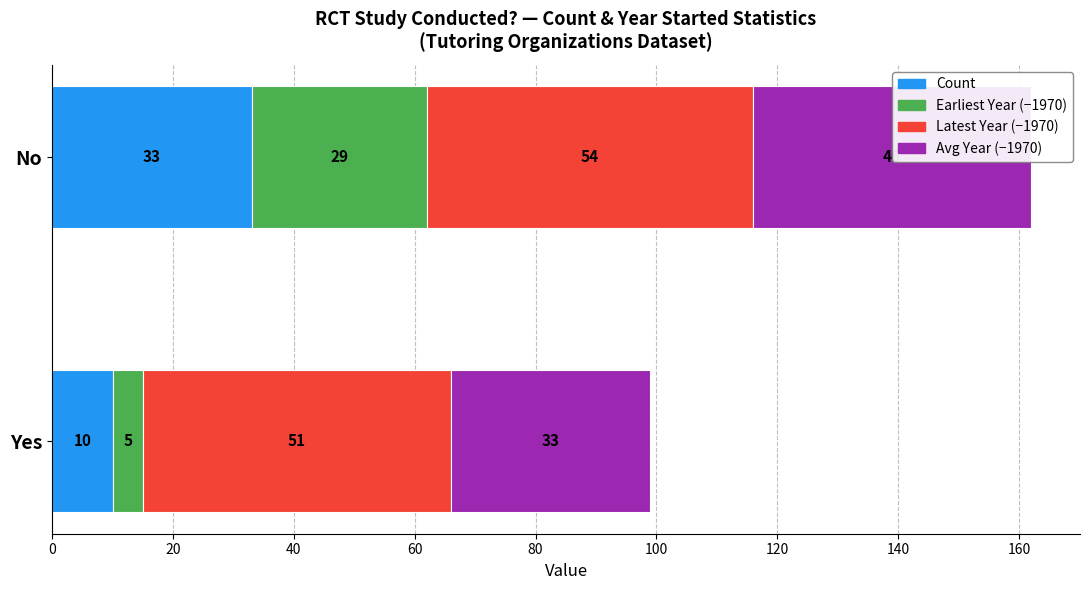

Reading left to right, extract all data points from this chart.

Count: 10	33
Earliest Year (−1970): 5	29
Latest Year (−1970): 51	54
Avg Year (−1970): 33	46